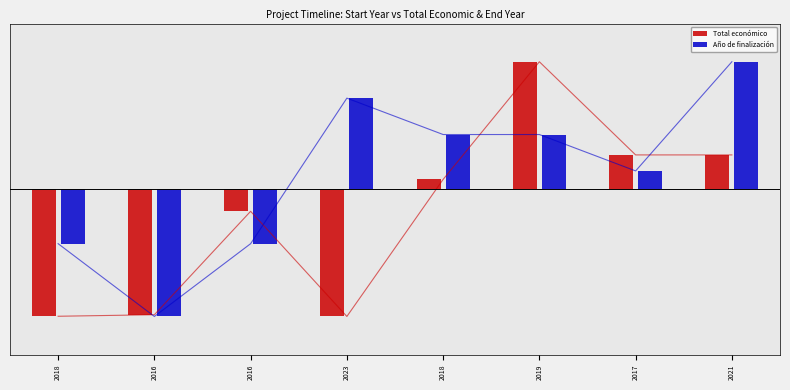

The value of Año de finalización at 2018 is 71.4. True or false?

False